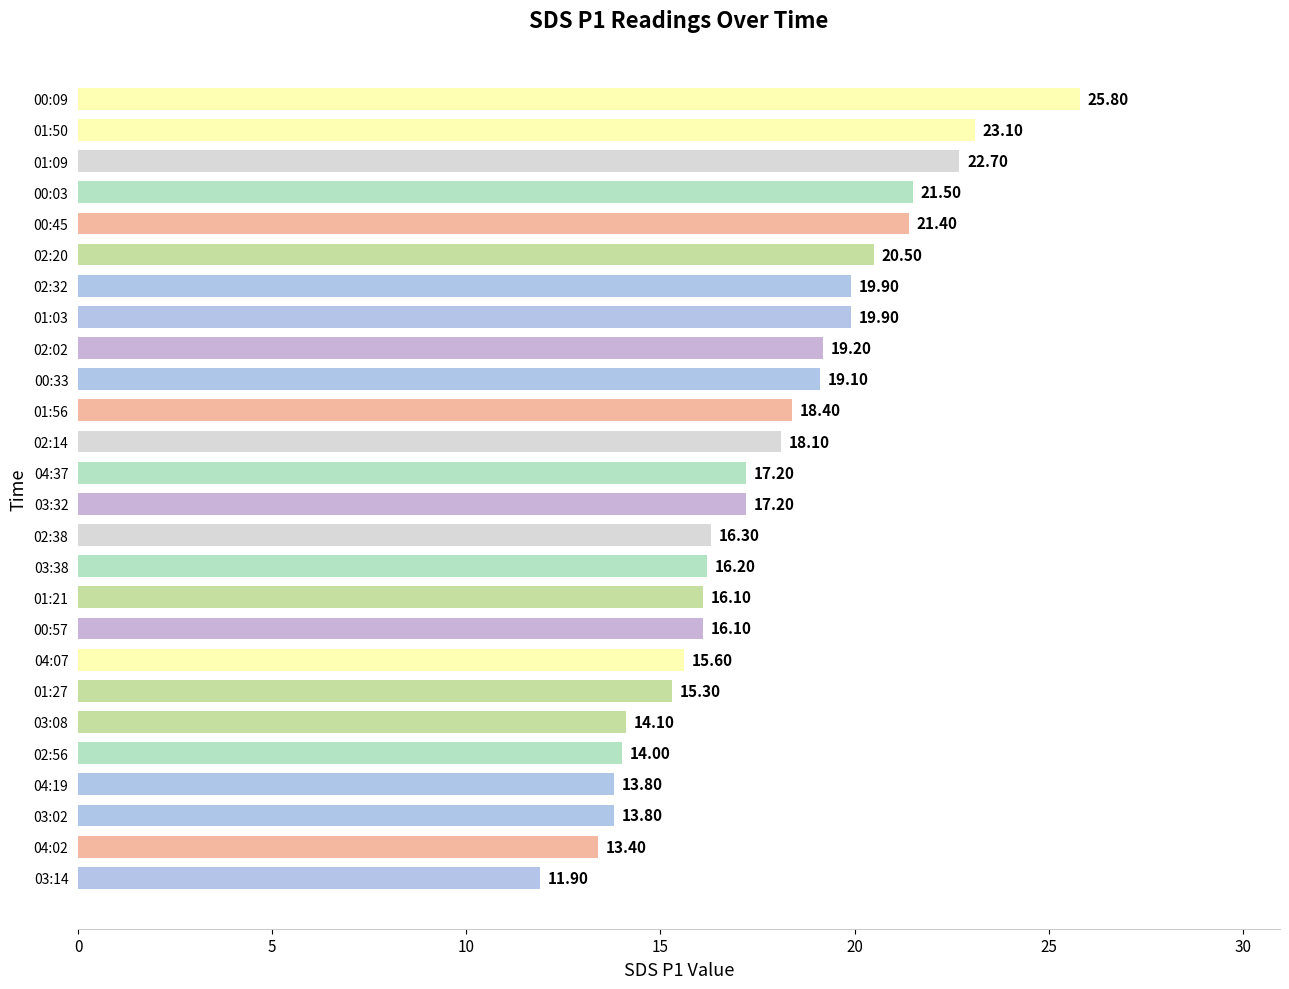

What is the change in value from 00:57 to 03:38?

+0.1